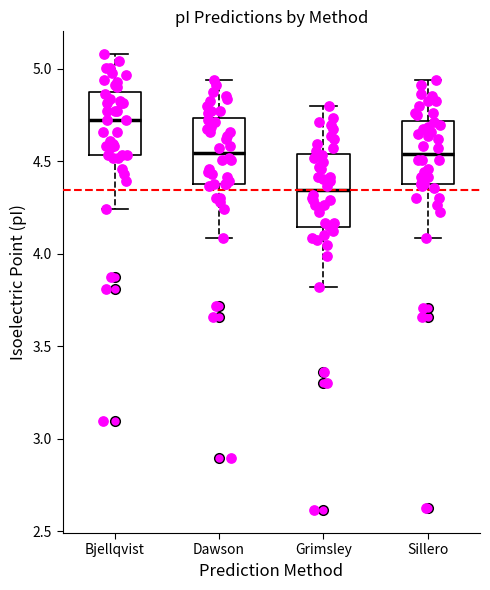

Reading left to right, transcribe this box plot: for each box, give where its median line is, the range the box spans, and where its two whiskers end, as read against the y-axis. The values are not printed on the chart, so give them approximately, as read against the axis.

Bjellqvist: median 4.70, box 4.55 to 4.85, whiskers 4.25 to 5.10
Dawson: median 4.55, box 4.40 to 4.75, whiskers 4.10 to 4.95
Grimsley: median 4.35, box 4.15 to 4.55, whiskers 3.80 to 4.80
Sillero: median 4.55, box 4.40 to 4.70, whiskers 4.10 to 4.95